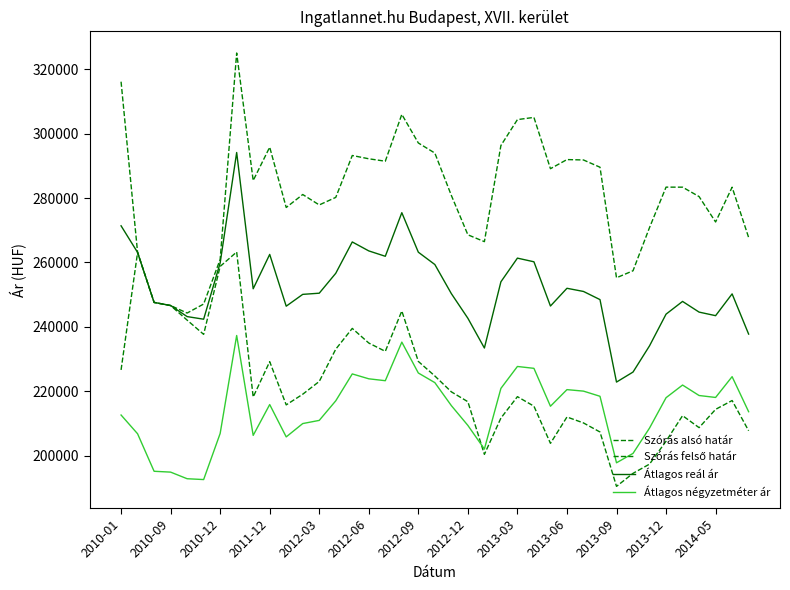

Count the number of data series in this chart.

4